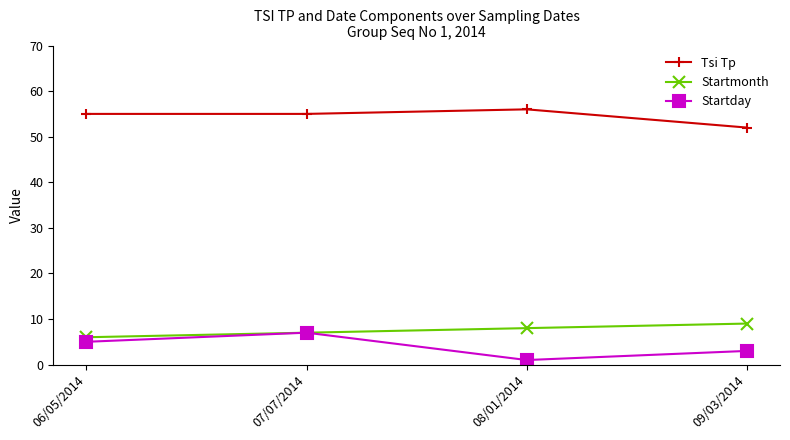

In Startday, how many points are higher than both neighbors (excluding endpoints)?

1